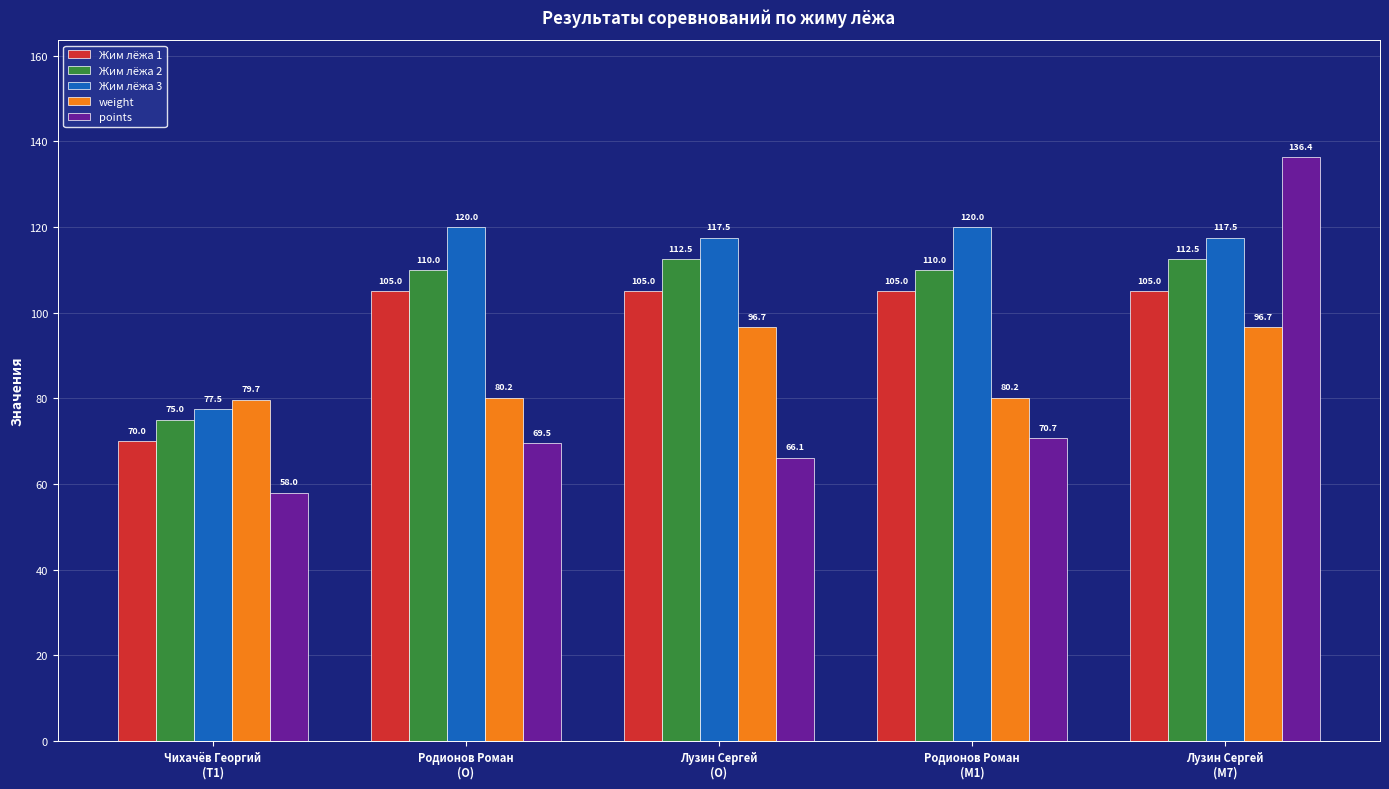

Which label corresponds to the smallest value in the chart?

Чихачёв Георгий
(T1)